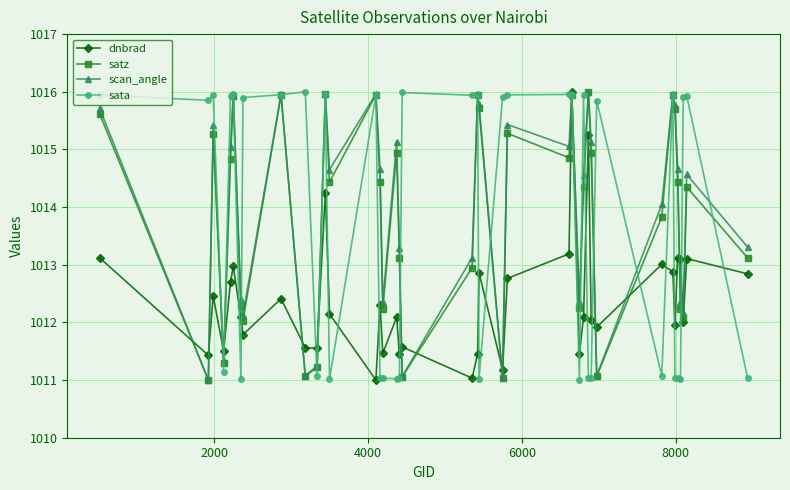

What is the value of the sata point at the 38th from the left?

1015.9